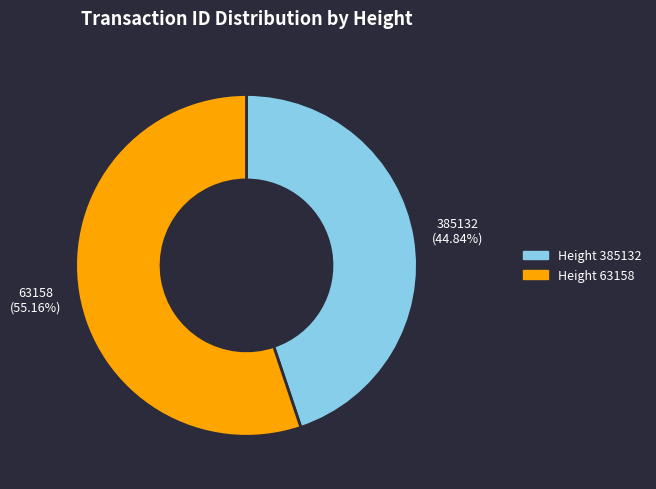

How many segments does this pie chart have?

2